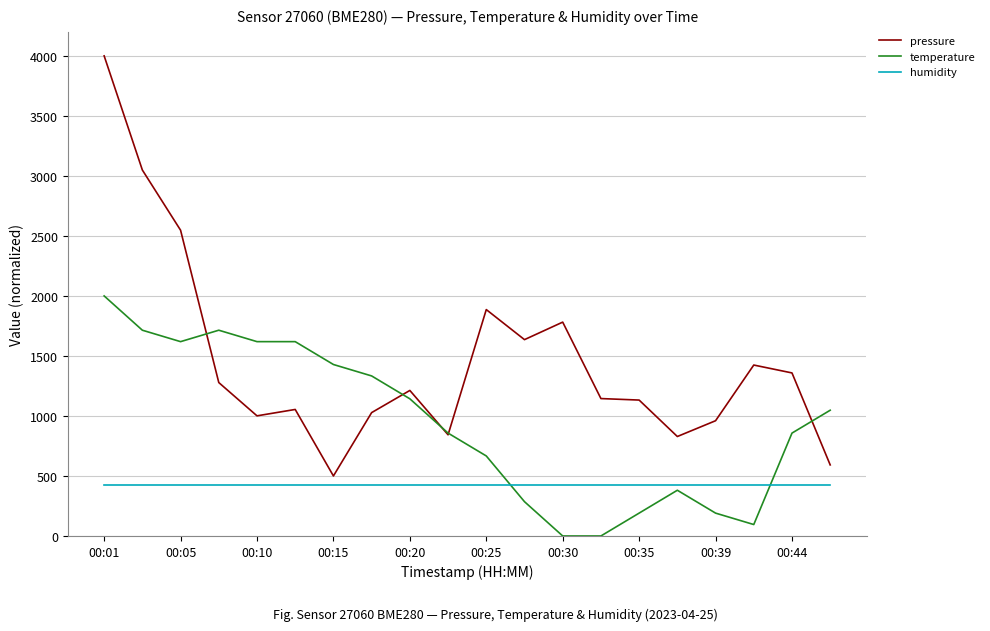

After their last crossing, which series has the higher values: temperature or pressure?

temperature